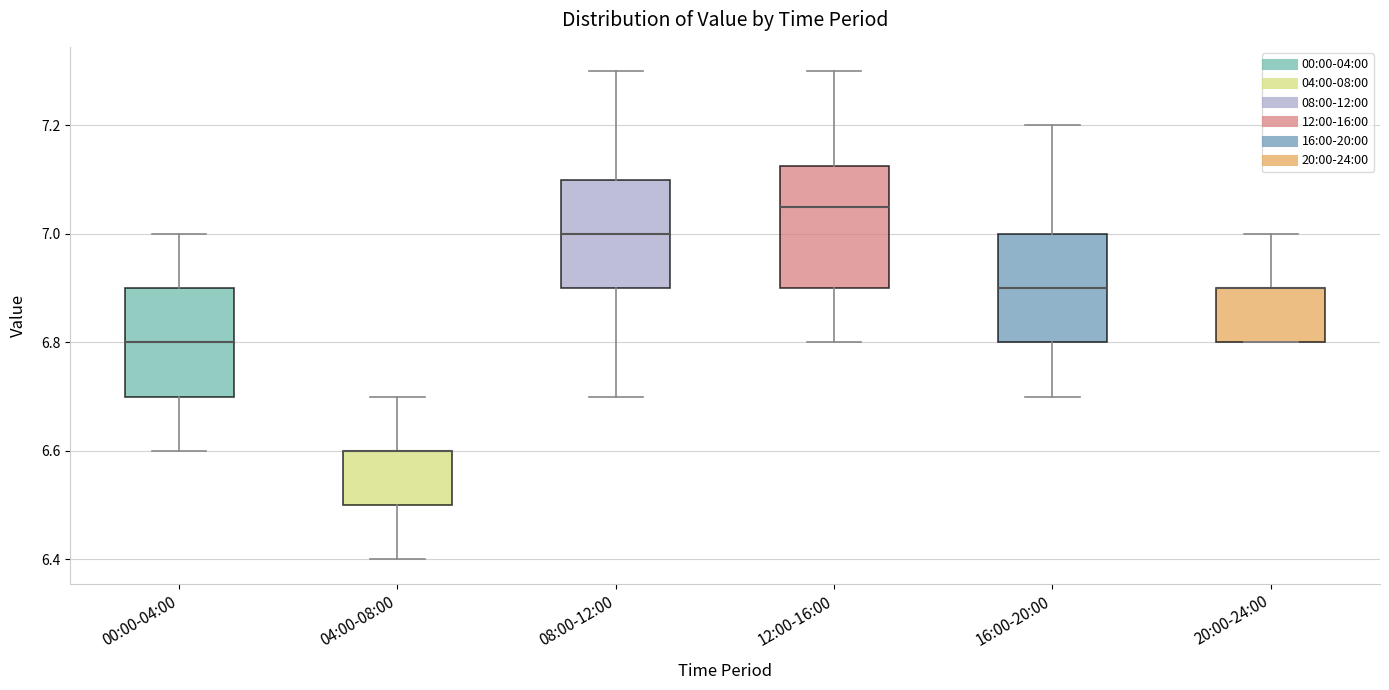

Reading left to right, read every box against the y-axis: the position of its median line, the range the box covers, and the ends of its whiskers. The values are not printed on the chart, so give them approximately, as read against the axis.

00:00-04:00: median 6.80, box 6.70 to 6.90, whiskers 6.60 to 7.00
04:00-08:00: median 6.60 (drawn on the box's upper edge), box 6.50 to 6.60, whiskers 6.40 to 6.70
08:00-12:00: median 7.00, box 6.90 to 7.10, whiskers 6.70 to 7.30
12:00-16:00: median 7.06, box 6.90 to 7.12, whiskers 6.80 to 7.30
16:00-20:00: median 6.90, box 6.80 to 7.00, whiskers 6.70 to 7.20
20:00-24:00: median 6.90 (drawn on the box's upper edge), box 6.80 to 6.90, whiskers 6.80 to 7.00